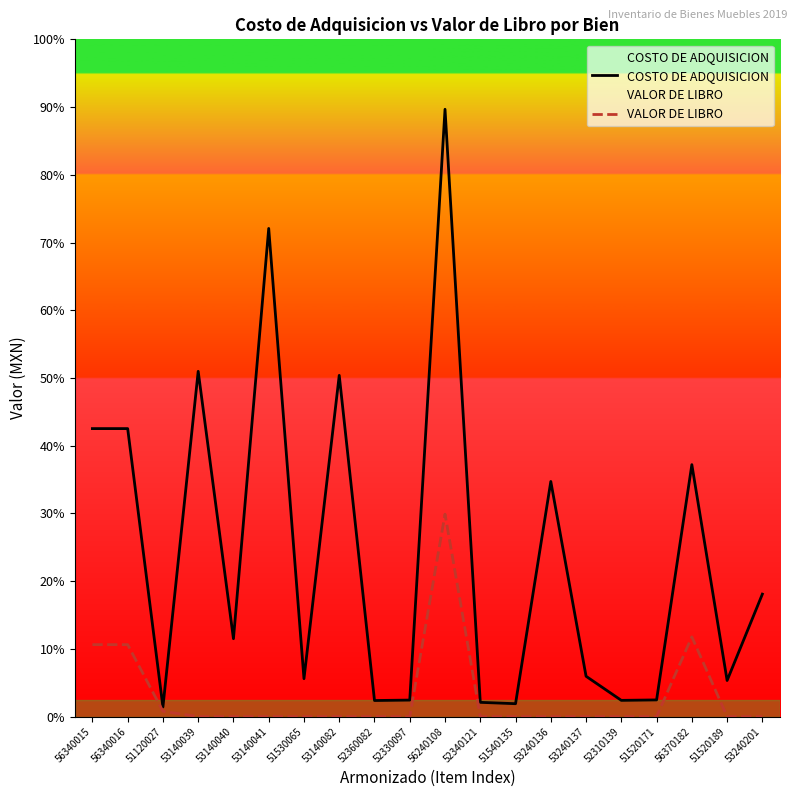

What are all the series names shown in the legend?

COSTO DE ADQUISICION, VALOR DE LIBRO